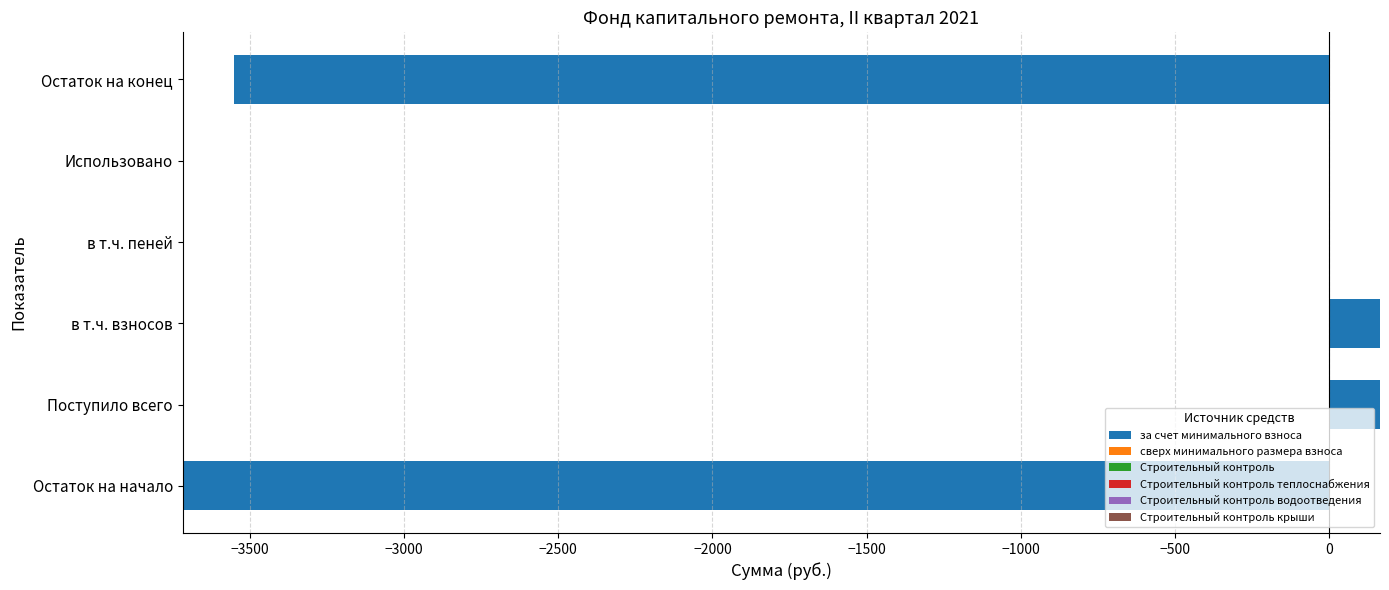

Is the value of Строительный контроль at −4000 greater than the value of Строительный контроль крыши at −1500?

No